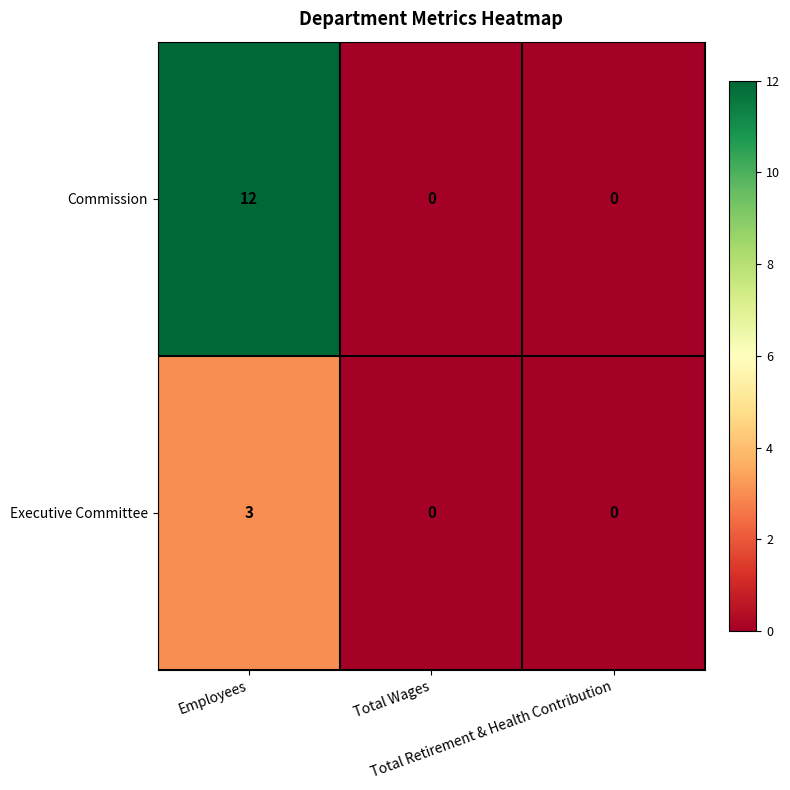

What is the maximum value for Commission?

12